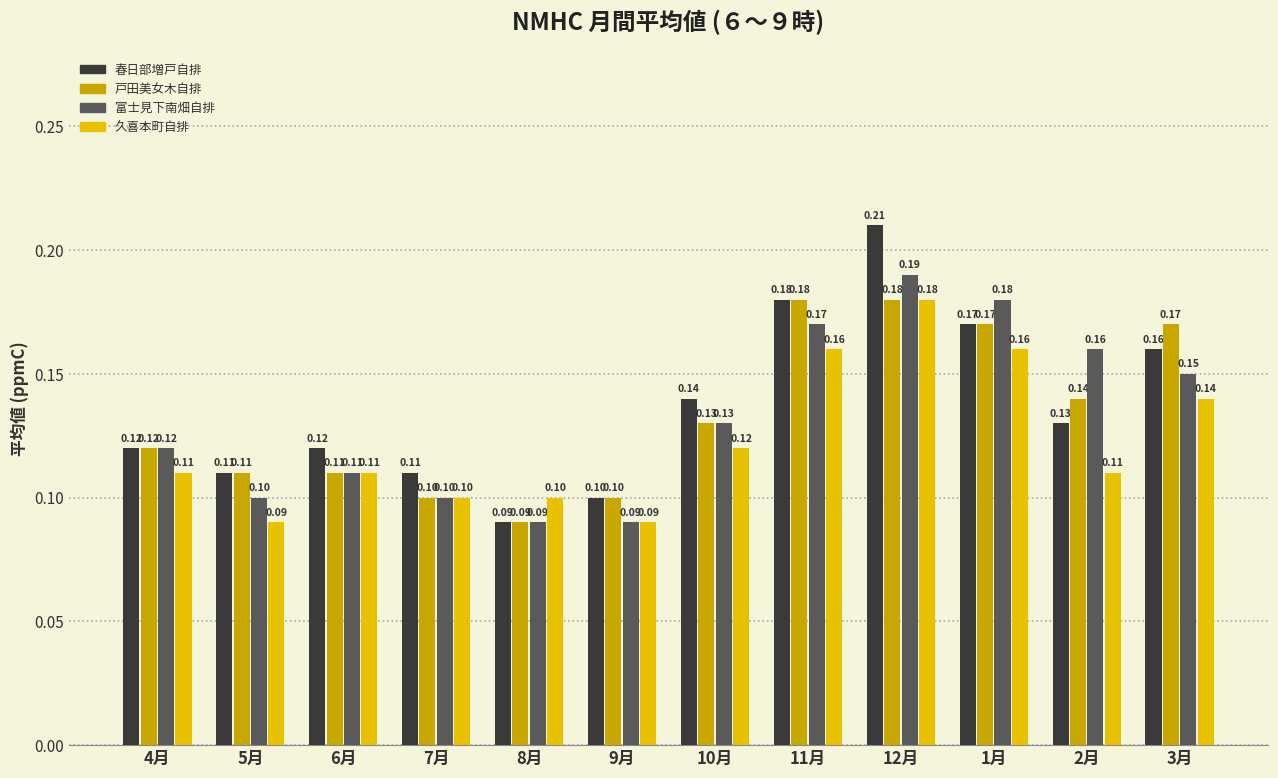

Which series has the largest range (max minus min)?

春日部増戸自排